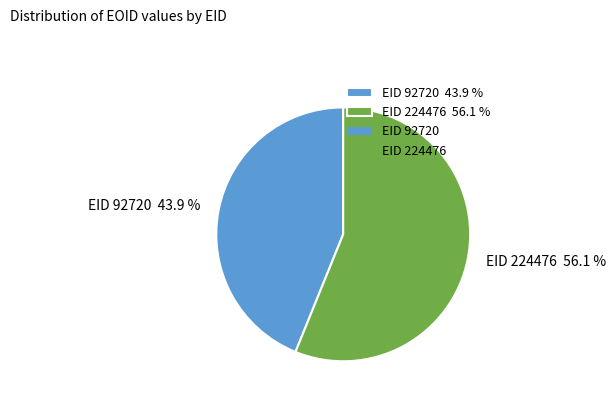

Do EID 224476 56.1 % and EID 92720 43.9 % together represent more than half of the pie?

Yes